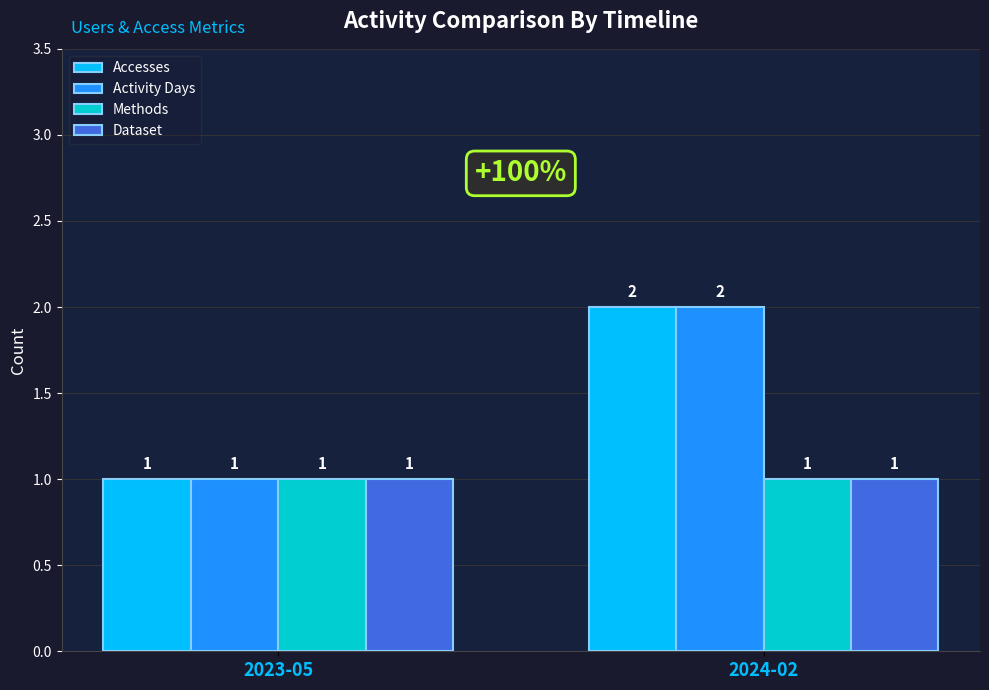

Which category has the lowest value in the Activity Days series?

2023-05